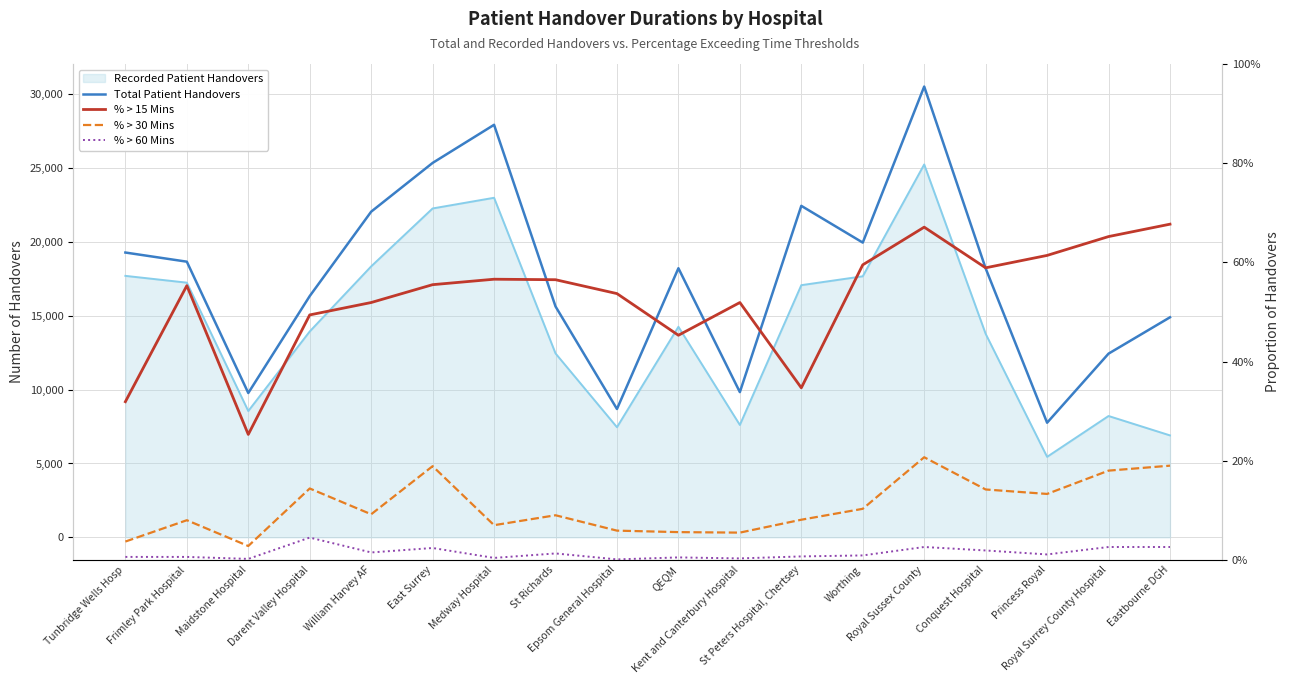

What is the difference between the maximum and minimum values in the % > 15 Mins series?

0.4